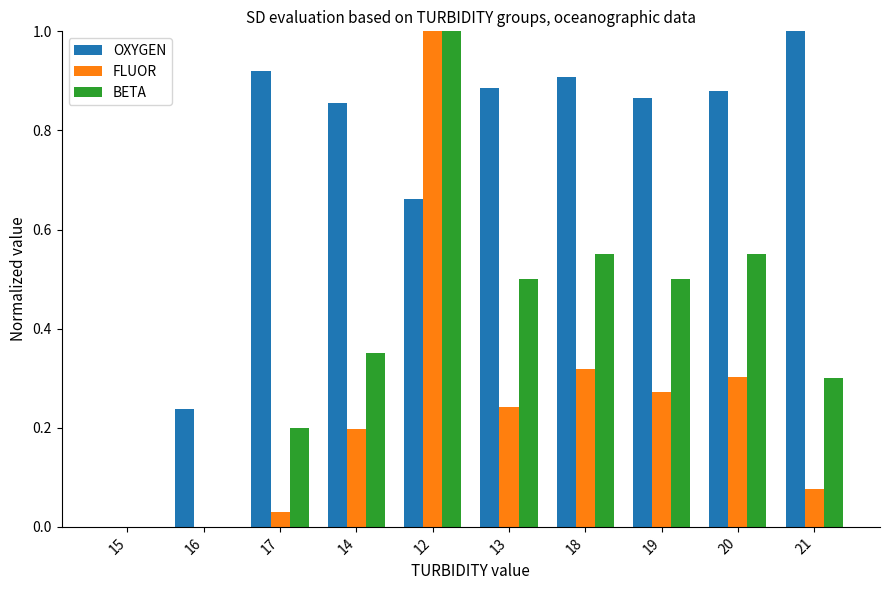

Which series changed the most between 16 and 19?

OXYGEN